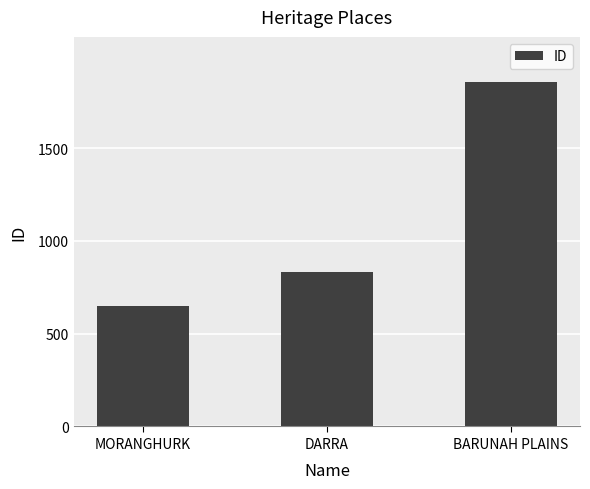

What is the maximum value shown in the chart?

1857